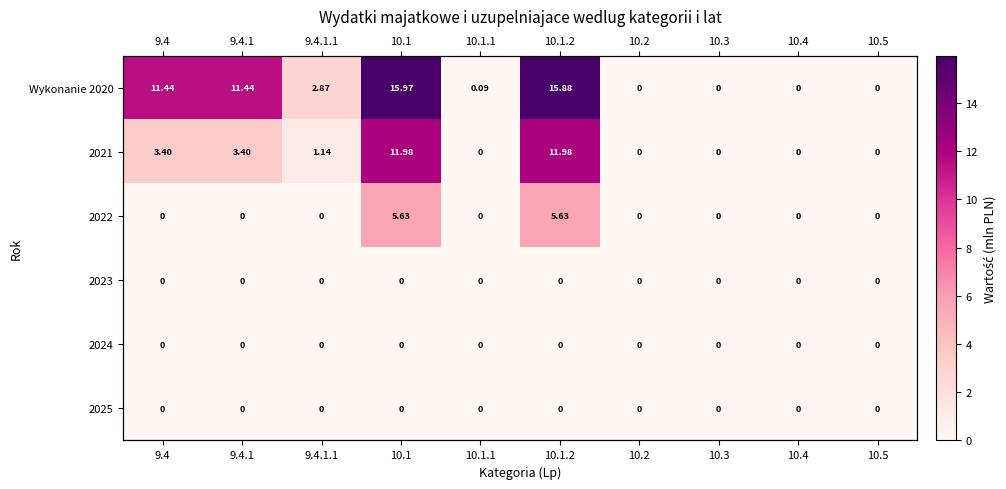

The value of 2021 at 9.4.1.1 is 1.1. True or false?

True